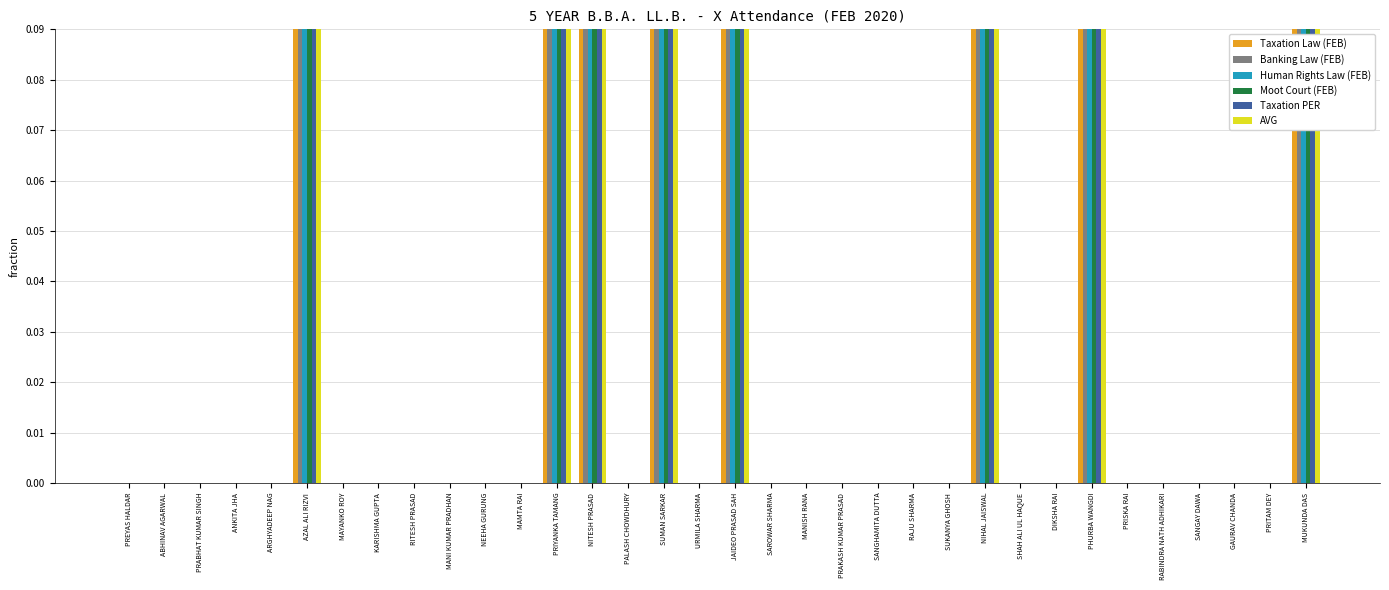

Is it true that Taxation Law (FEB) equals 0.0 at MAYANKO ROY?

True